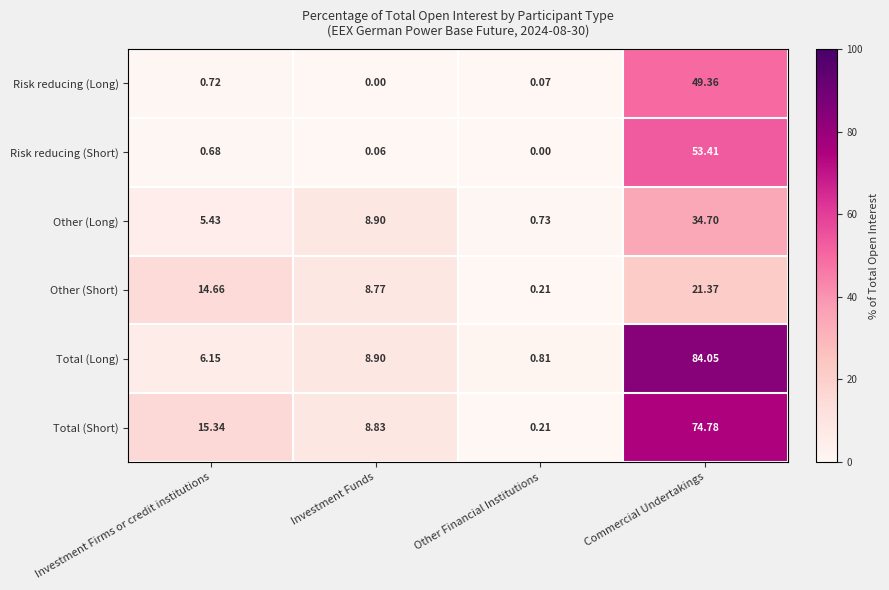

Which category has the highest value across all series?

Commercial Undertakings